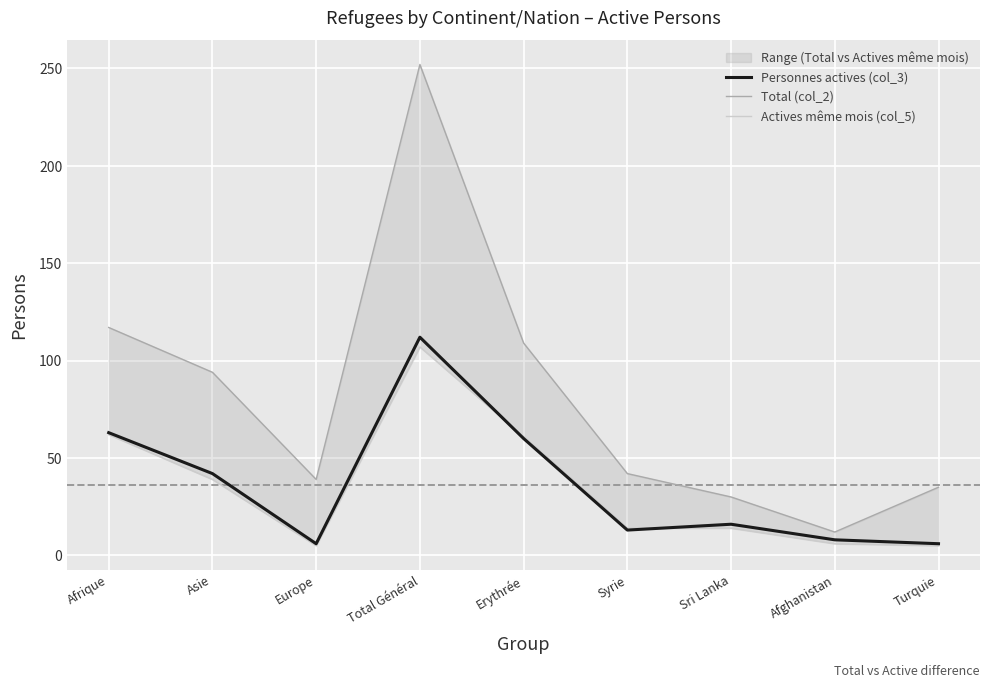

How many values in the Personnes actives (col_3) series are below 16?

4